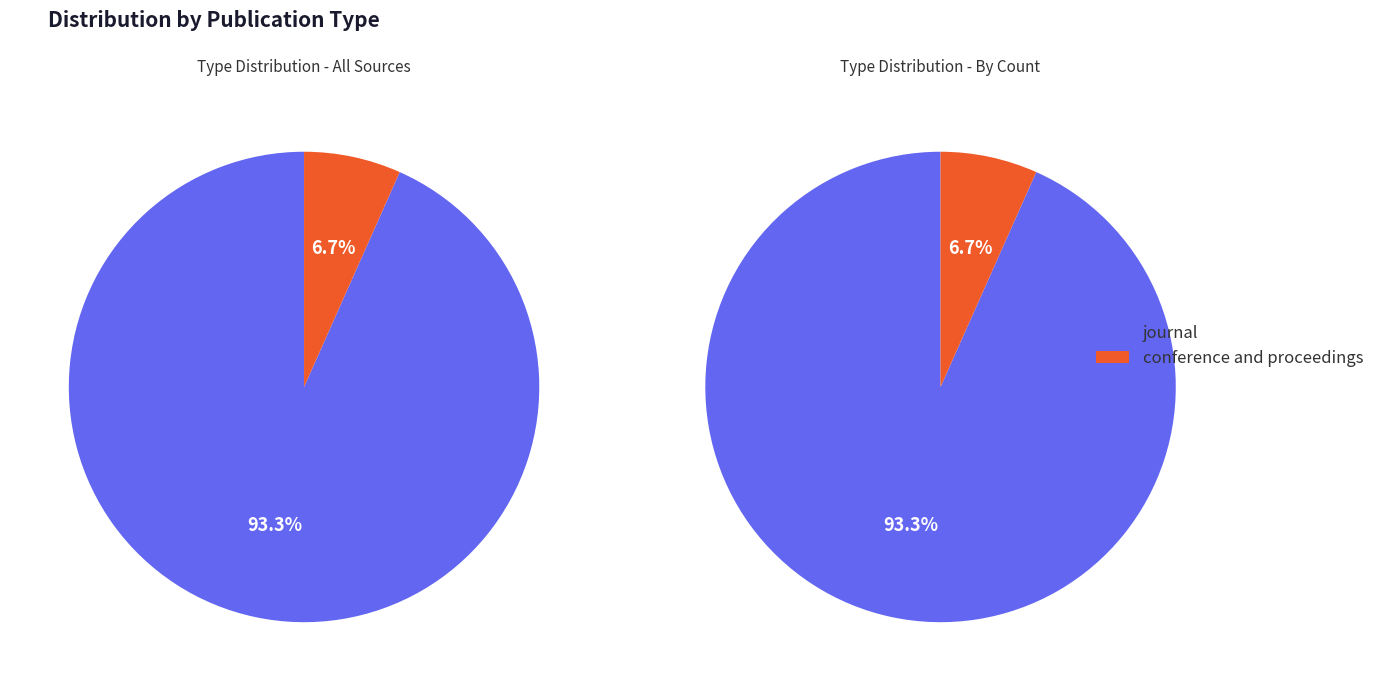

What is the total percentage of conference and proceedings and journal?

100.0%